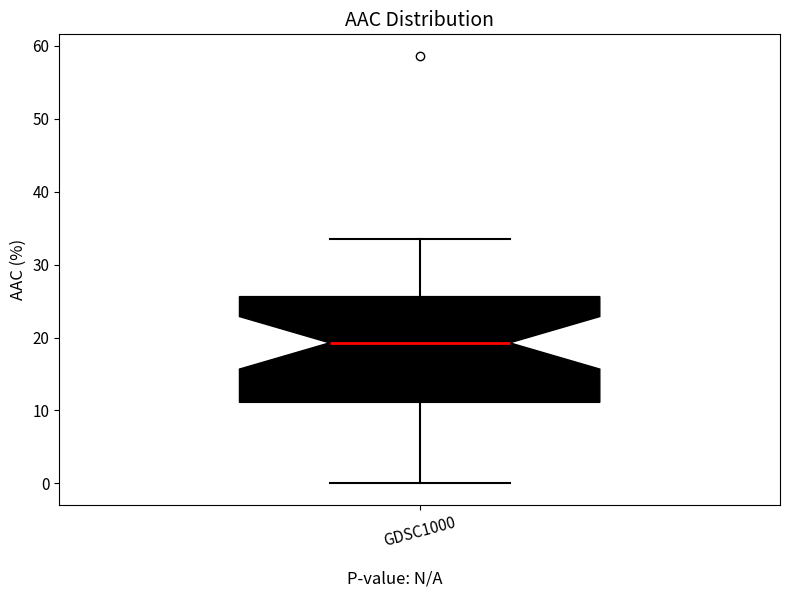

Where is the upper edge of the box for GDSC1000 on the y-axis? The values are not printed on the chart, so give them approximately, as read against the axis.

26